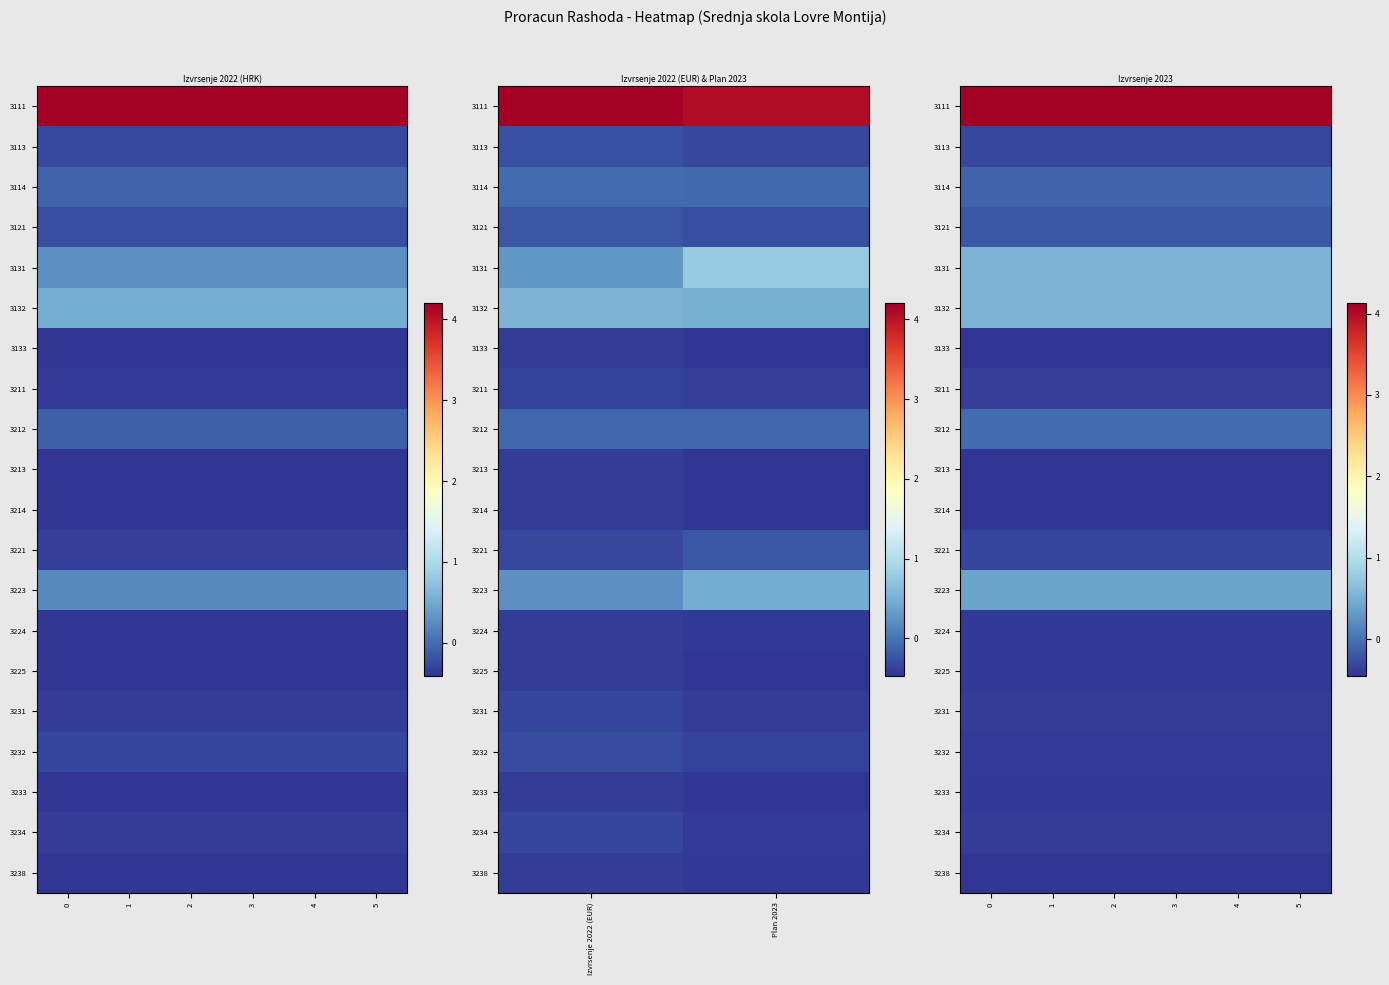

What is the greatest value displayed?

4.1